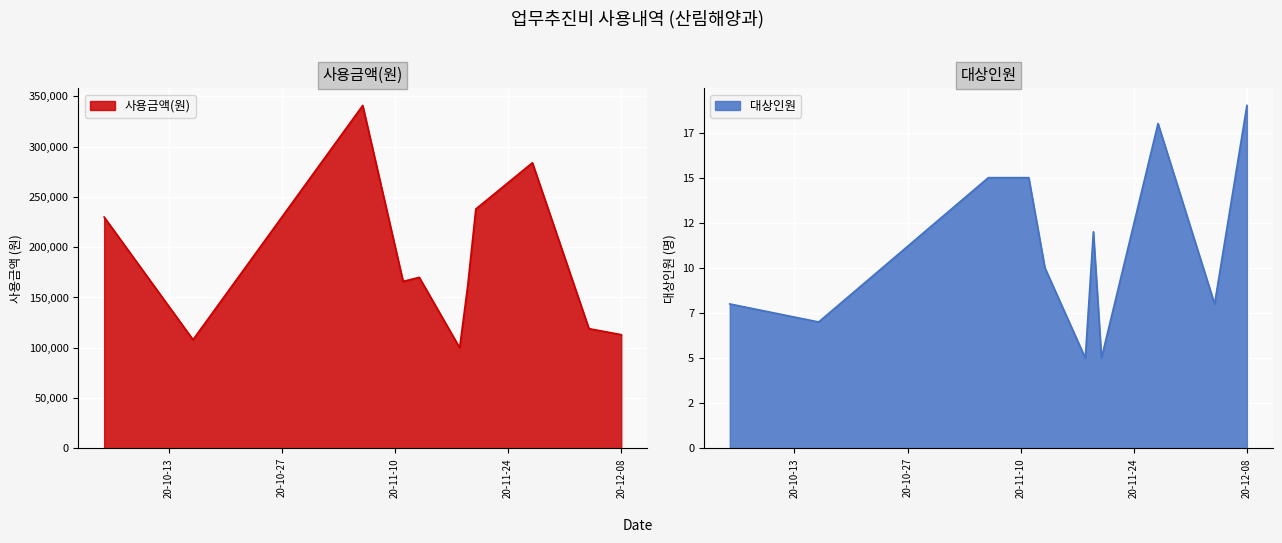

At which label does 사용금액(원) first exceed 166000?

2020-10-05